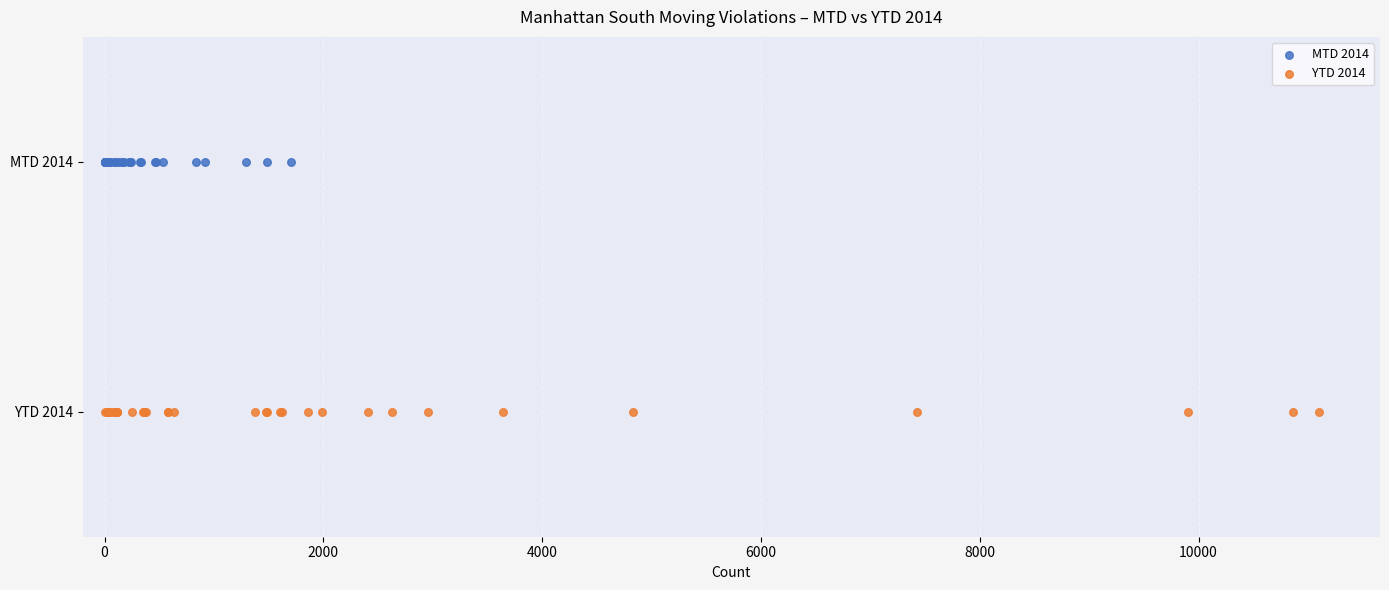

Which series reaches the maximum Y coordinate?

MTD 2014